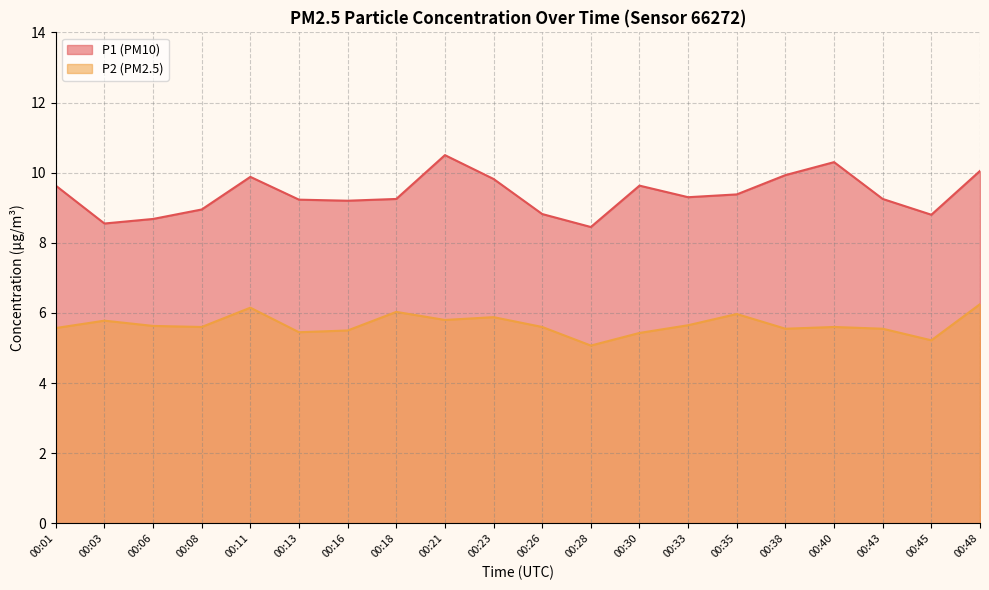

What is the value of the P2 point at the 1st from the left?

5.6